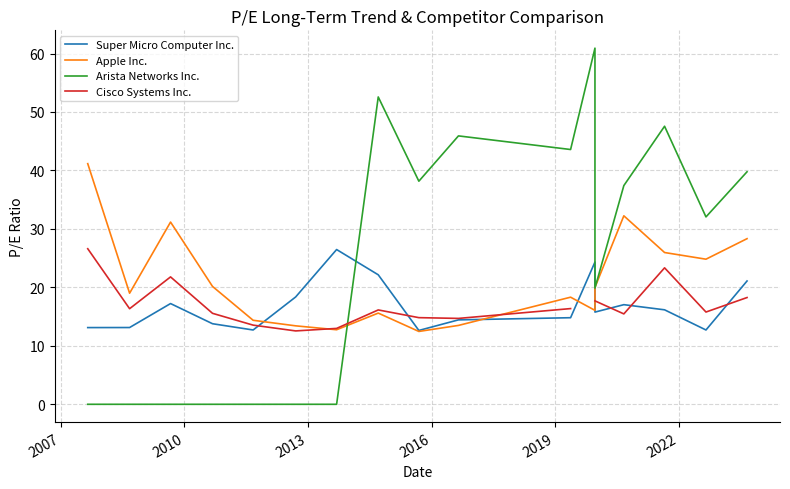

What are all the series names shown in the legend?

Super Micro Computer Inc., Apple Inc., Arista Networks Inc., Cisco Systems Inc.